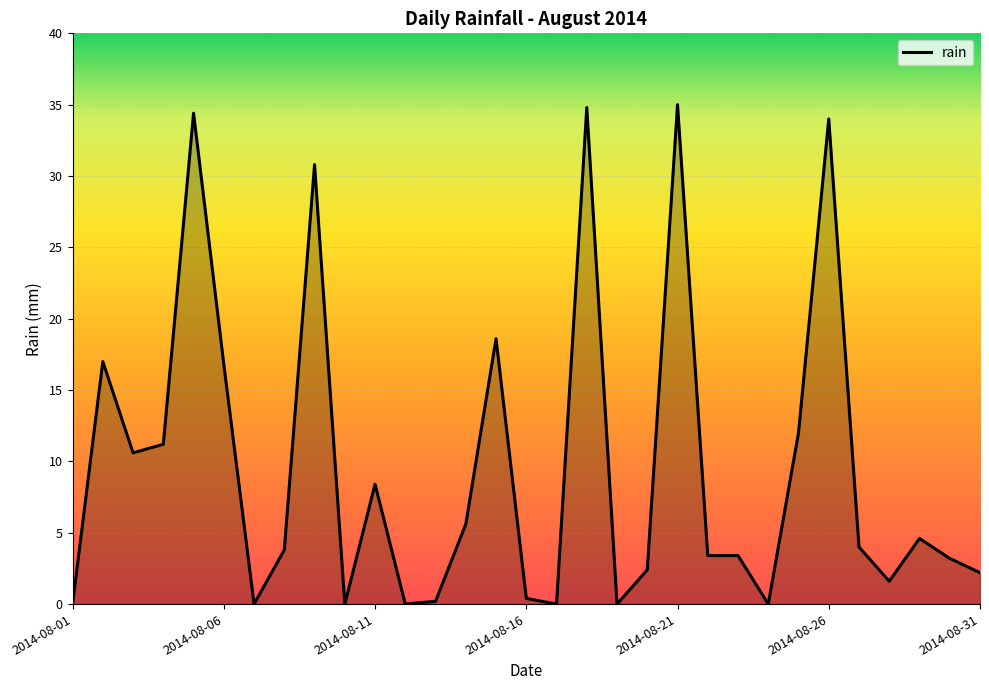

What is the greatest value displayed?

35.0